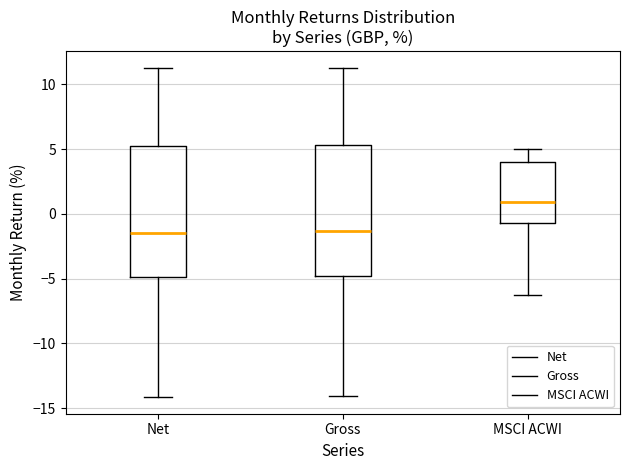

Which box has the highest median line?

MSCI ACWI